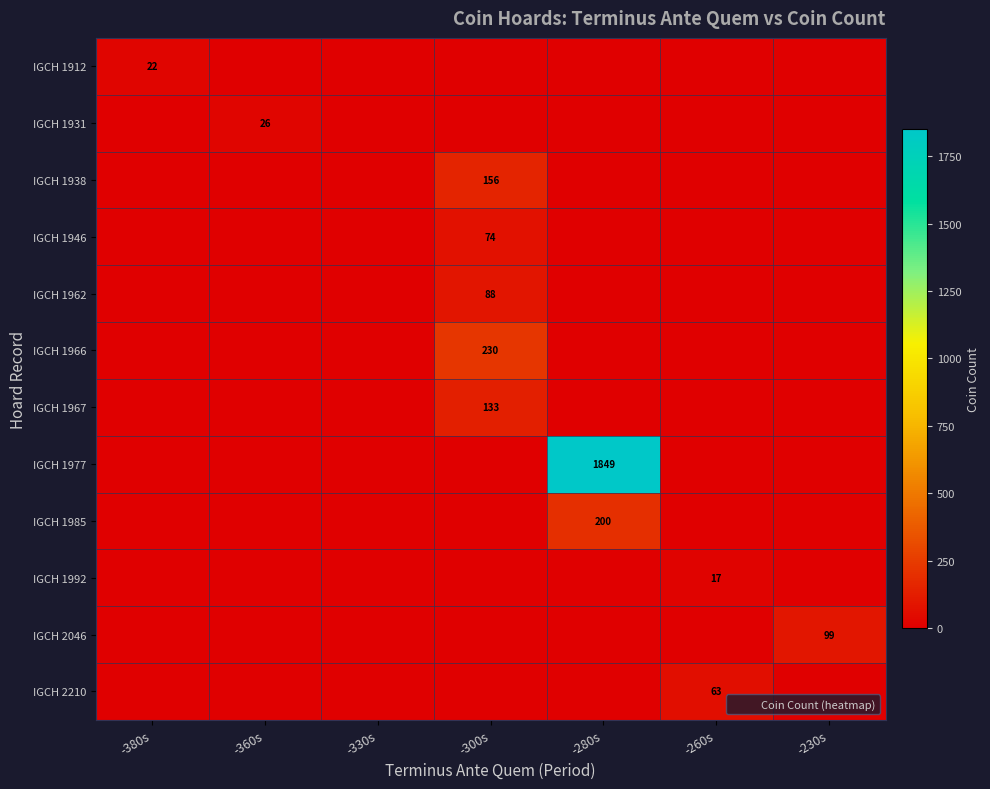

How many distinct data groups are displayed?

12